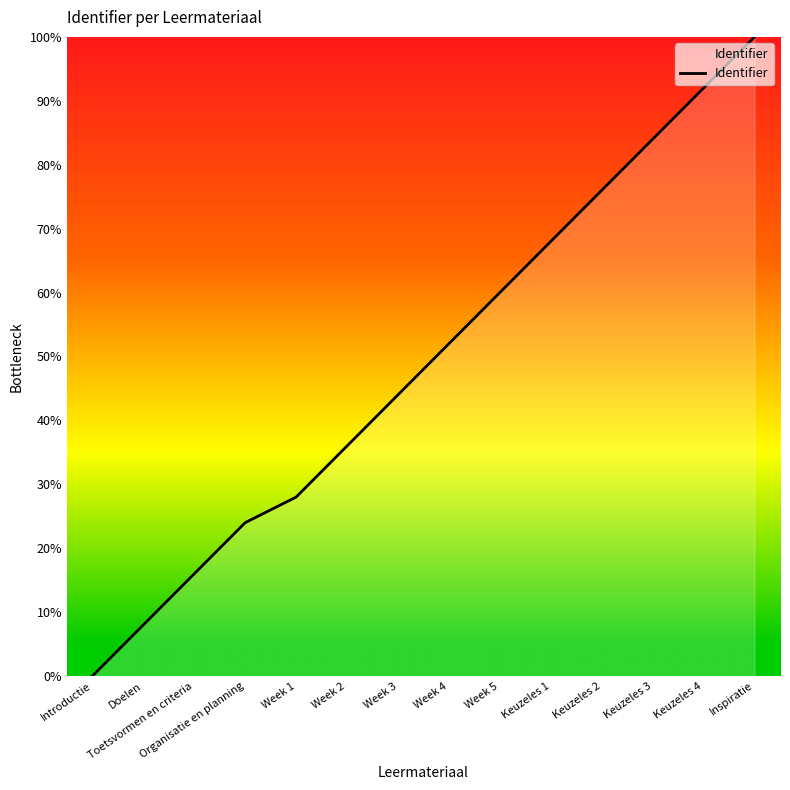

What is the maximum value shown in the chart?

100.0